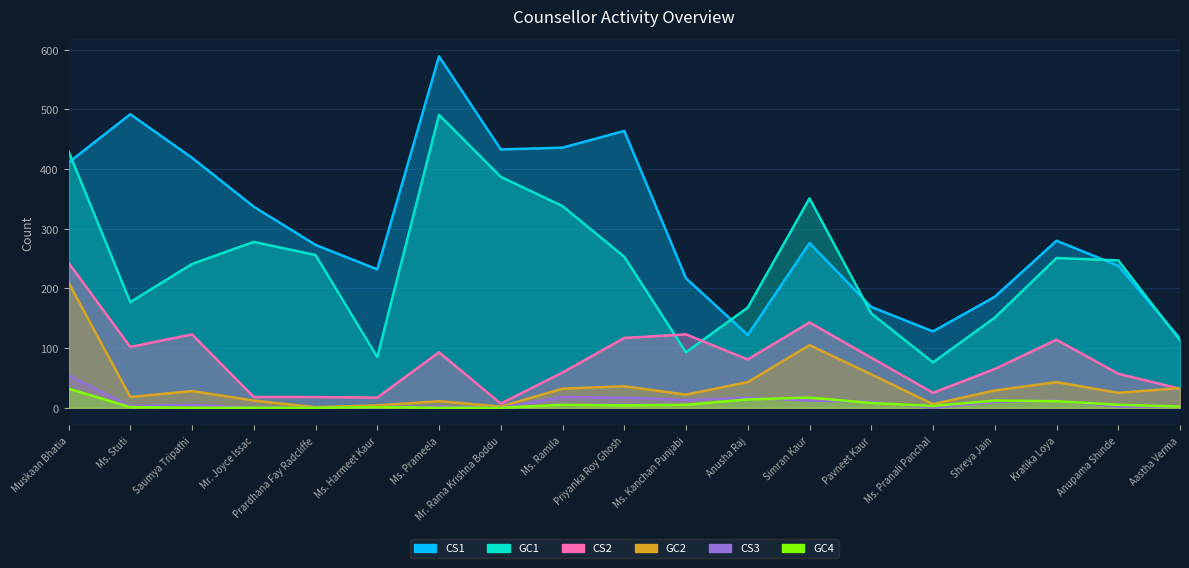

Does the chart have visible grid lines?

Yes